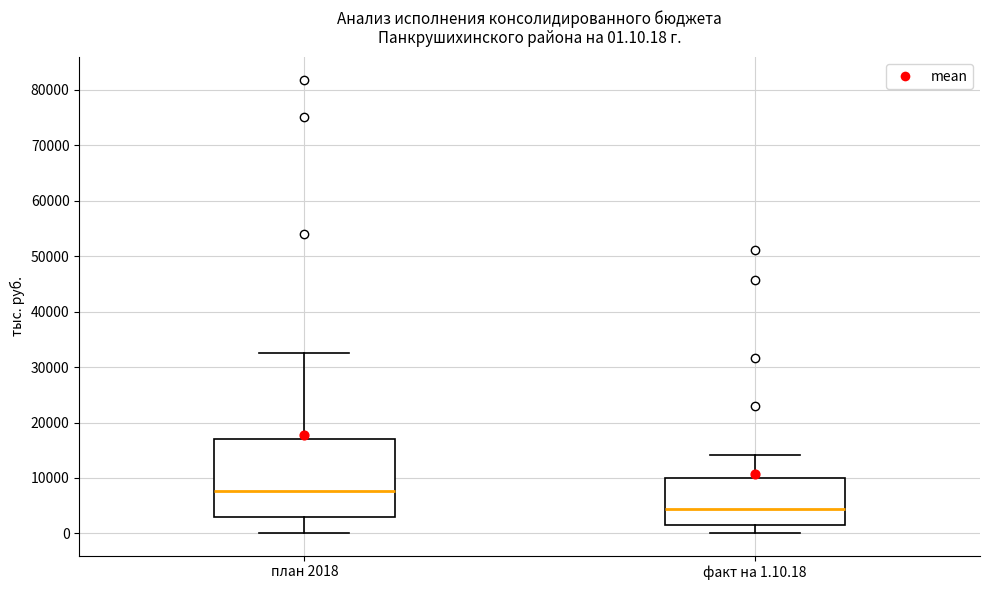

Comparing the boxes themselves (not the whiskers), which one is the tallest?

план 2018